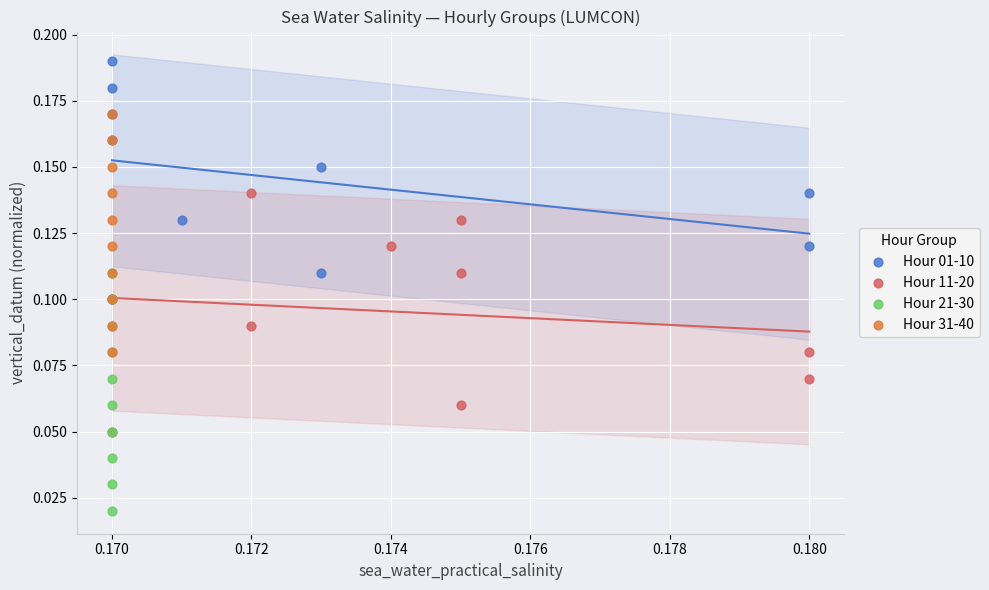

Which series reaches the maximum Y coordinate?

Hour 01-10